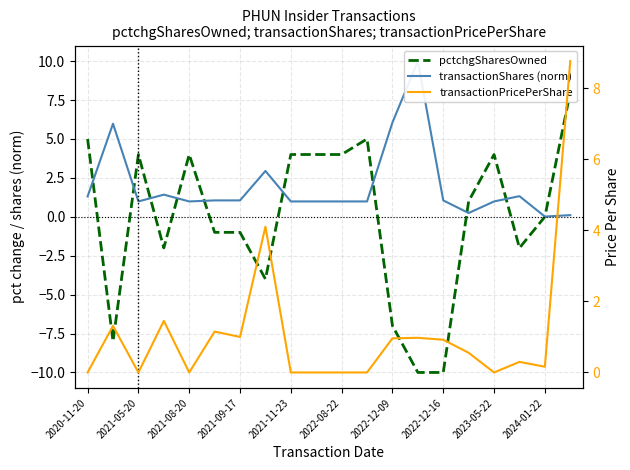

What is the lowest value of the pctchgSharesOwned series?

-10.0